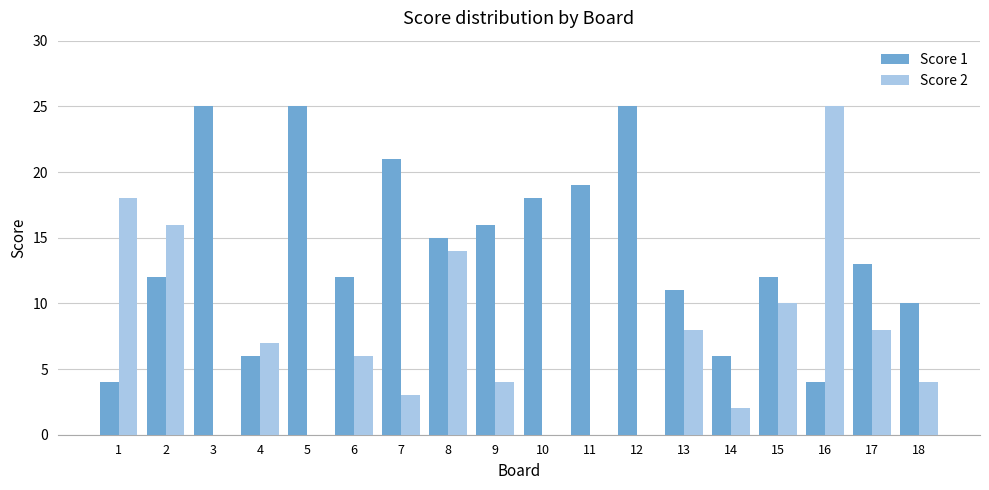

Is the value of Score 1 at 15 greater than the value of Score 2 at 14?

Yes